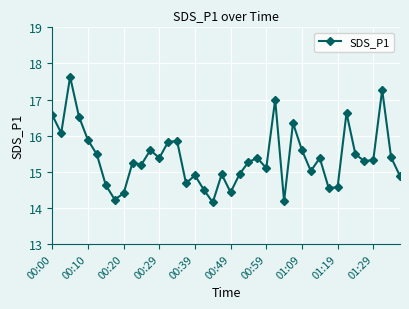

What is the sum of all values?

615.7